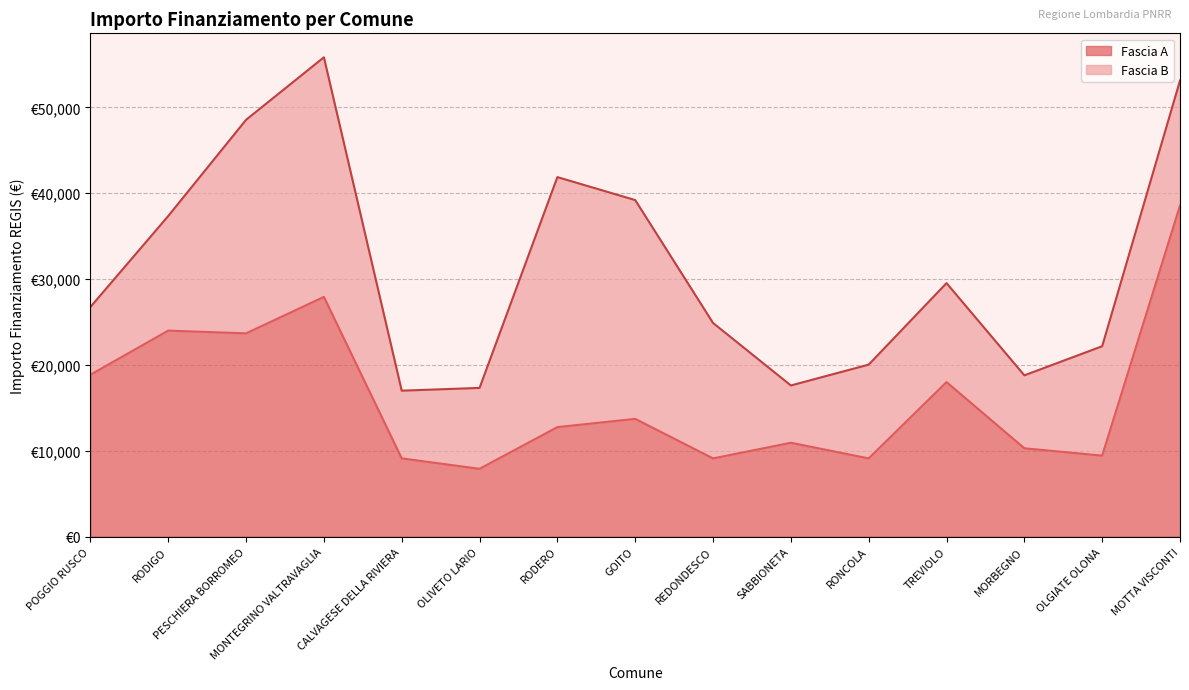

Where is the data nearest to the value 23228?

PESCHIERA BORROMEO